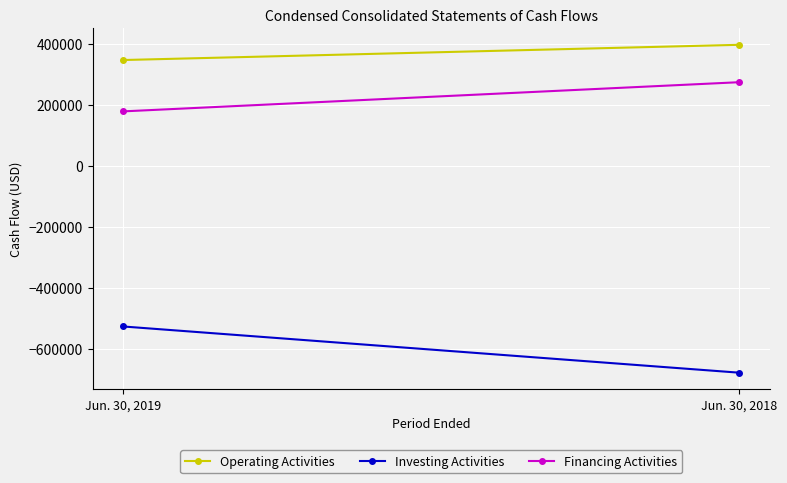

The value of Financing Activities at Jun. 30, 2018 is 191091. True or false?

False